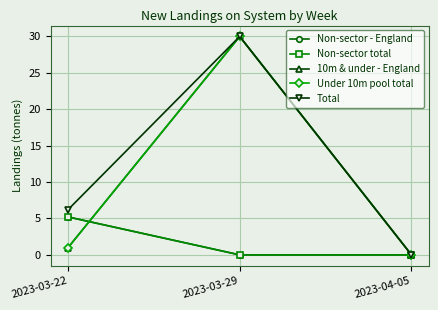

What is the sum of all Non-sector total values?

5.2